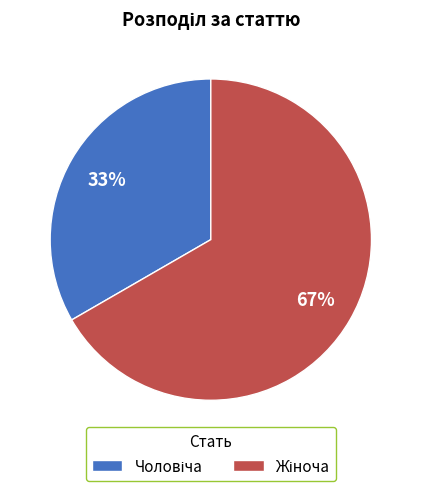

To the nearest percent, what is the average slice percentage?

50%